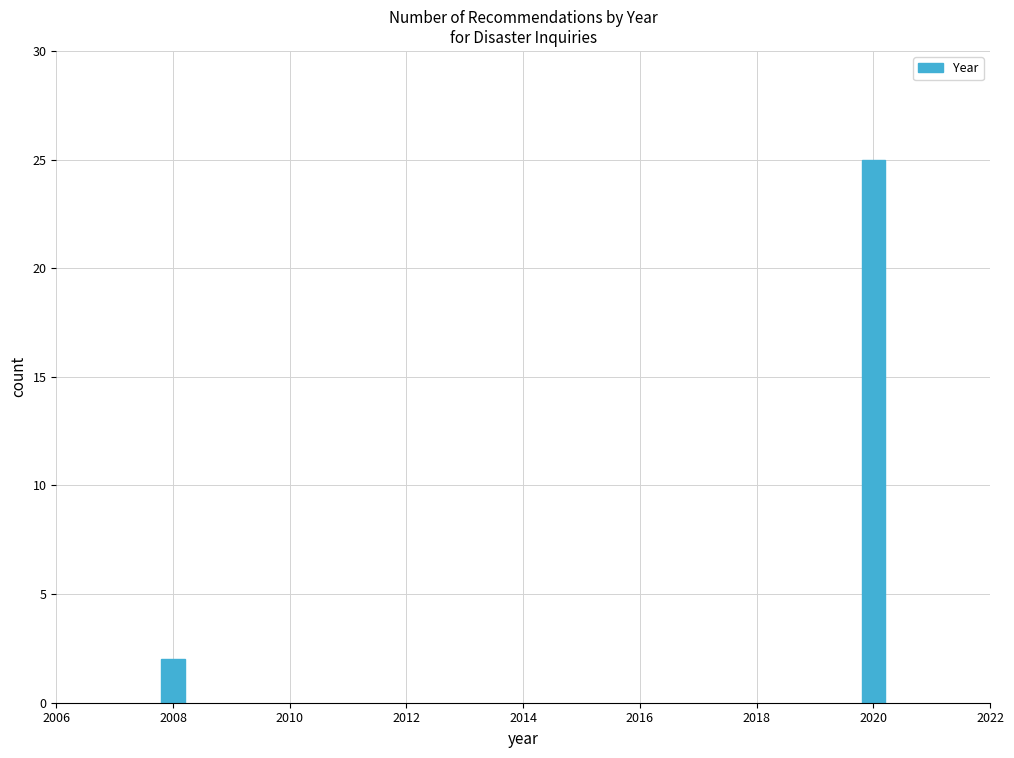

Reading right to left, extract all data points from this chart.

25	2